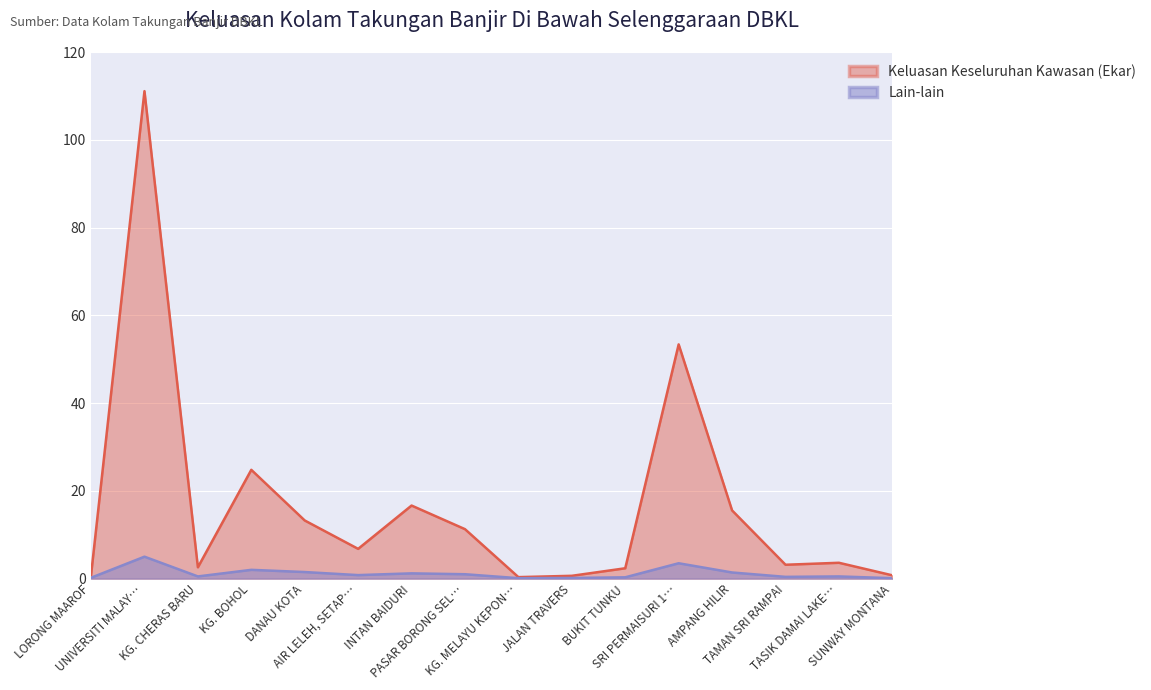

The value of Lain-lain at TAMAN SRI RAMPAI is 0.4. True or false?

True